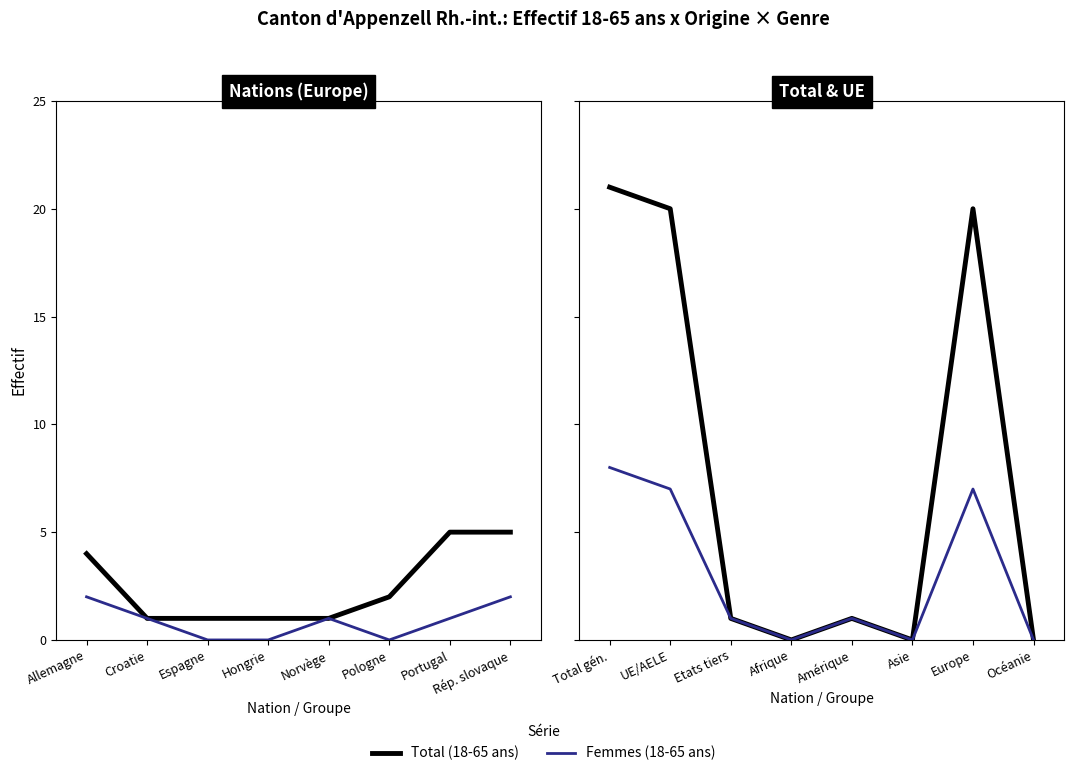

How many values in Total (18-65 ans) are above zero?

5